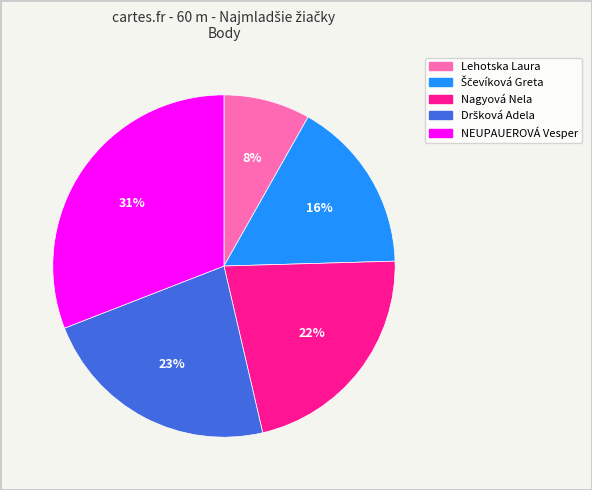

What is the largest slice in the pie chart?

NEUPAUEROVÁ Vesper